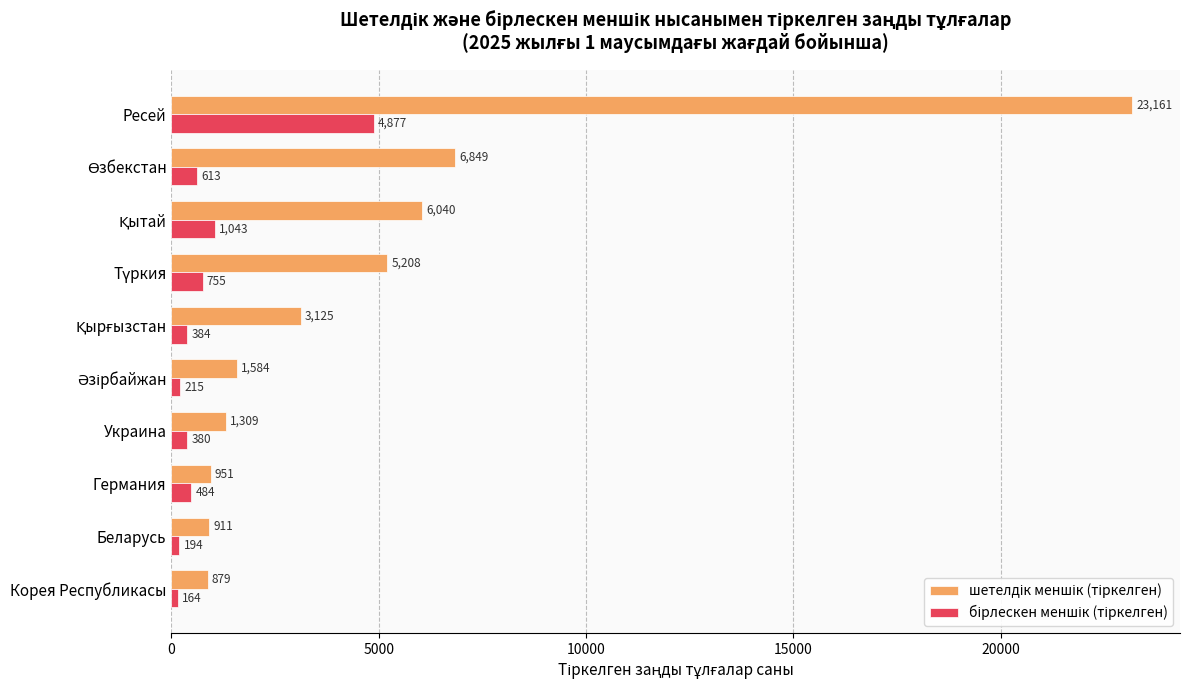

At which category is the sum across all series the highest?

Ресей